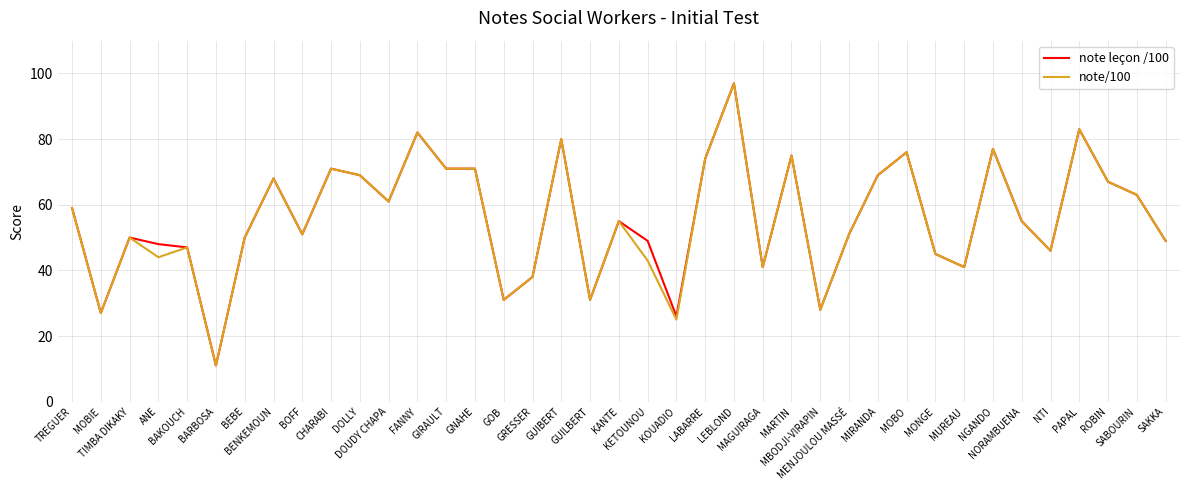

What is the minimum value shown in the chart?

11